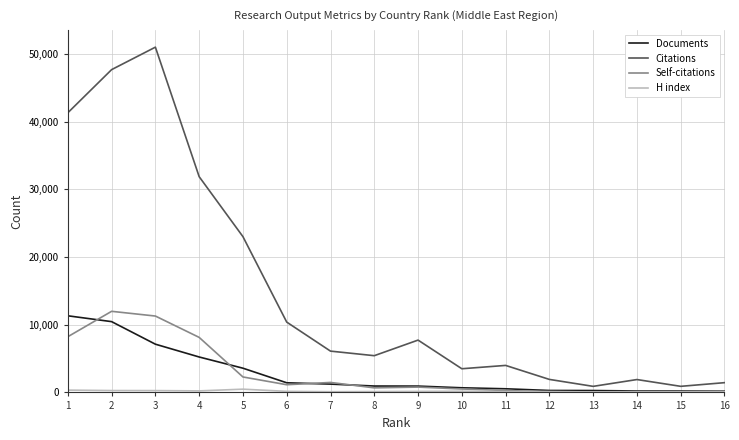

Does the chart have visible grid lines?

Yes